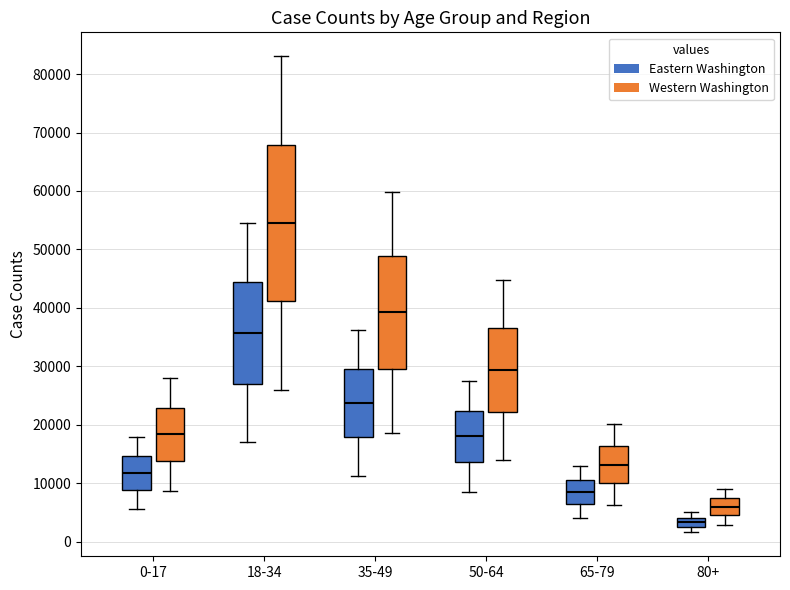

Reading left to right, transcribe this box plot: for each box, give where its median line is, the range the box spans, and where its two whiskers end, as read against the y-axis. The values are not printed on the chart, so give them approximately, as read against the axis.

0-17 (Eastern Washington): median 12000, box 9000 to 15000, whiskers 6000 to 18000
0-17 (Western Washington): median 18000, box 14000 to 23000, whiskers 9000 to 28000
18-34 (Eastern Washington): median 36000, box 27000 to 44000, whiskers 17000 to 54000
18-34 (Western Washington): median 54000, box 41000 to 68000, whiskers 26000 to 83000
35-49 (Eastern Washington): median 24000, box 18000 to 30000, whiskers 11000 to 36000
35-49 (Western Washington): median 39000, box 30000 to 49000, whiskers 19000 to 60000
50-64 (Eastern Washington): median 18000, box 14000 to 22000, whiskers 9000 to 27000
50-64 (Western Washington): median 29000, box 22000 to 37000, whiskers 14000 to 45000
65-79 (Eastern Washington): median 8000, box 6000 to 11000, whiskers 4000 to 13000
65-79 (Western Washington): median 13000, box 10000 to 16000, whiskers 6000 to 20000
80+ (Eastern Washington): median 3000, box 2000 to 4000, whiskers 2000 (below the box's lower edge) to 5000
80+ (Western Washington): median 6000, box 4000 to 7000, whiskers 3000 to 9000